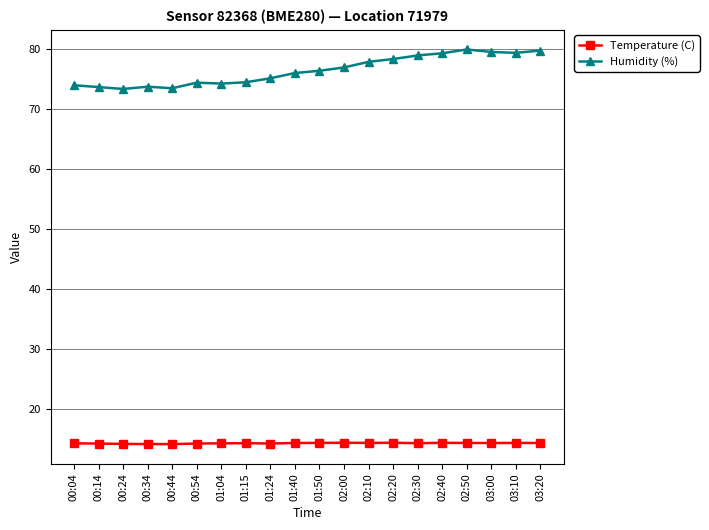

Count the number of categories in the chart.

20